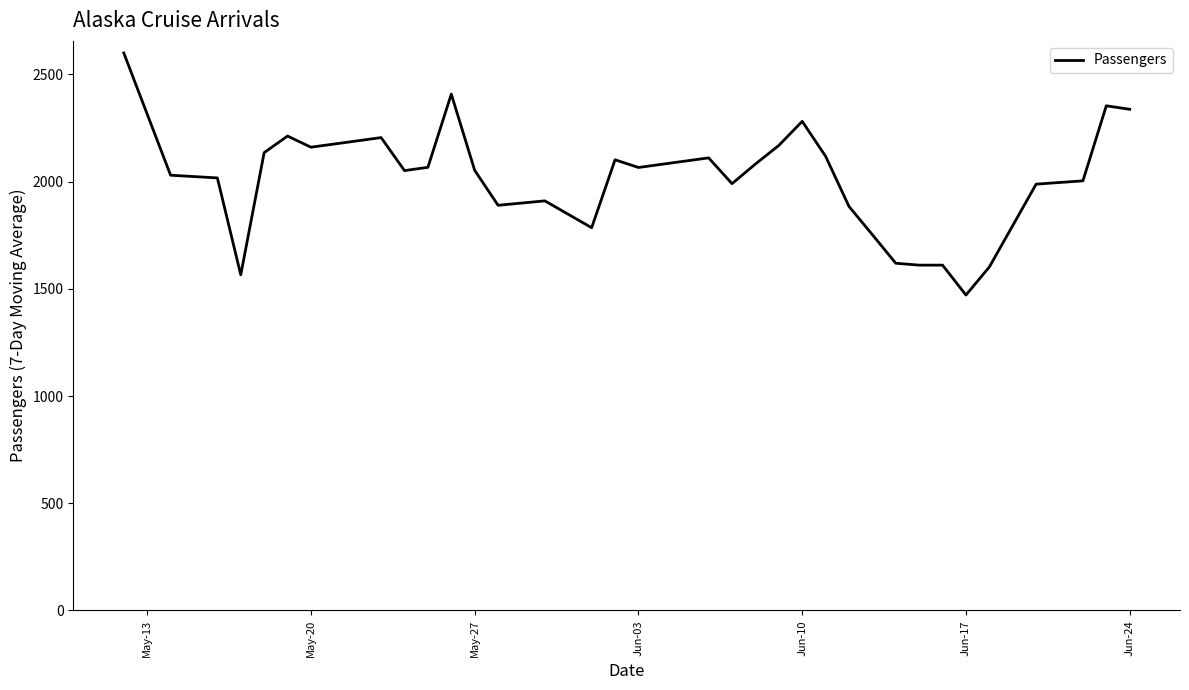

What is the minimum value shown in the chart?

1471.1